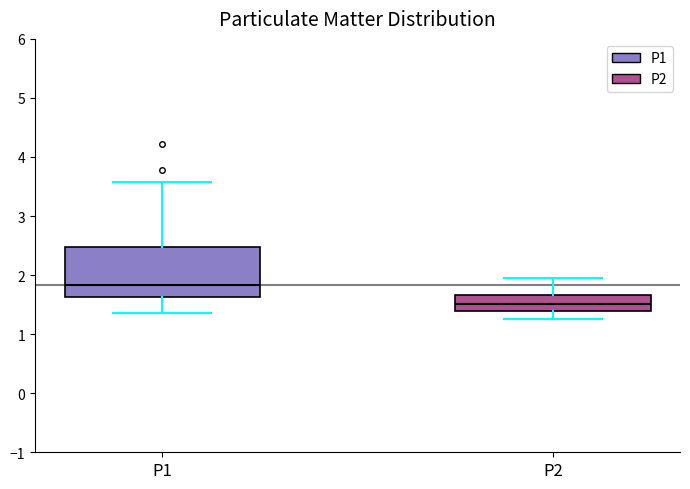

Where is the upper edge of the box for P2 on the y-axis? The values are not printed on the chart, so give them approximately, as read against the axis.

1.7